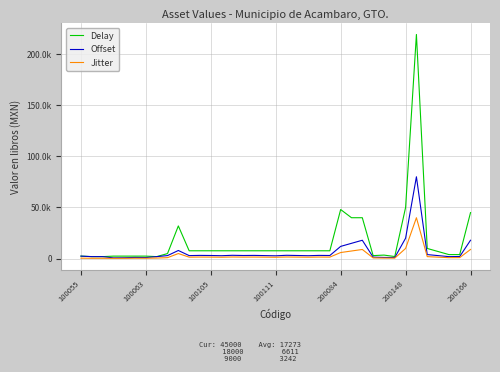

What is the minimum value shown in the chart?

300